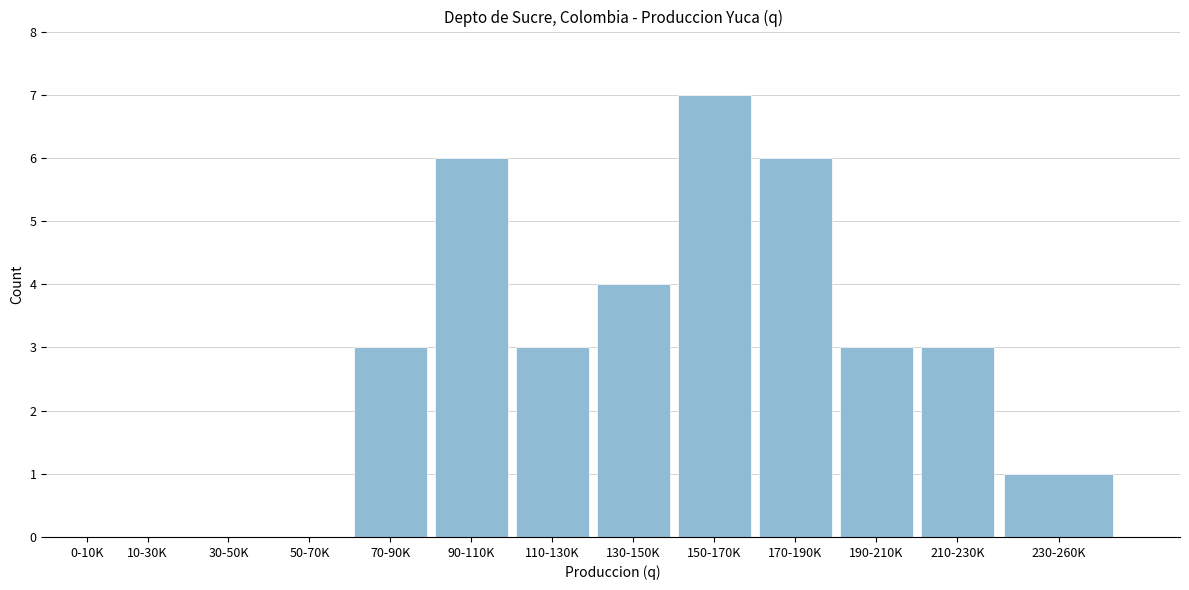

Reading left to right, extract all data points from this chart.

0-10K=0	10-30K=0	30-50K=0	50-70K=0	70-90K=3	90-110K=6	110-130K=3	130-150K=4	150-170K=7	170-190K=6	190-210K=3	210-230K=3	230-260K=1